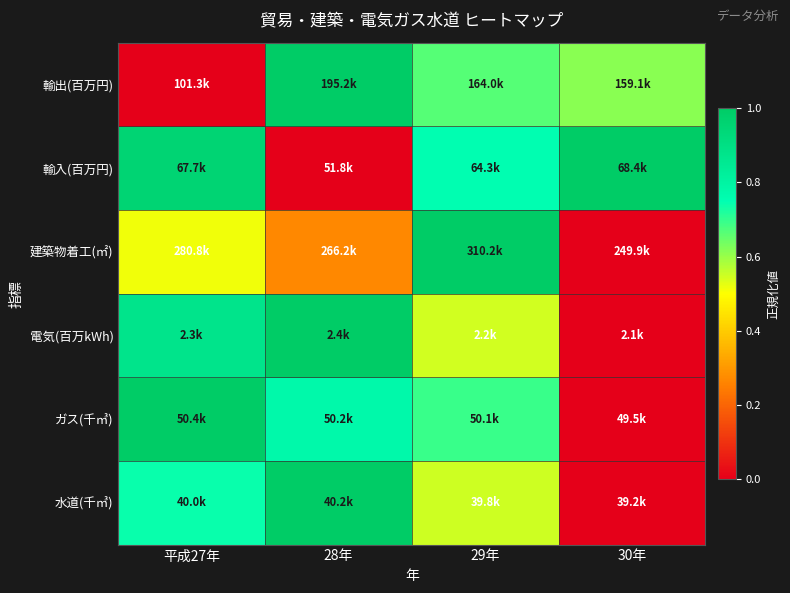

At how many categories does at least one series exceed 0?

4